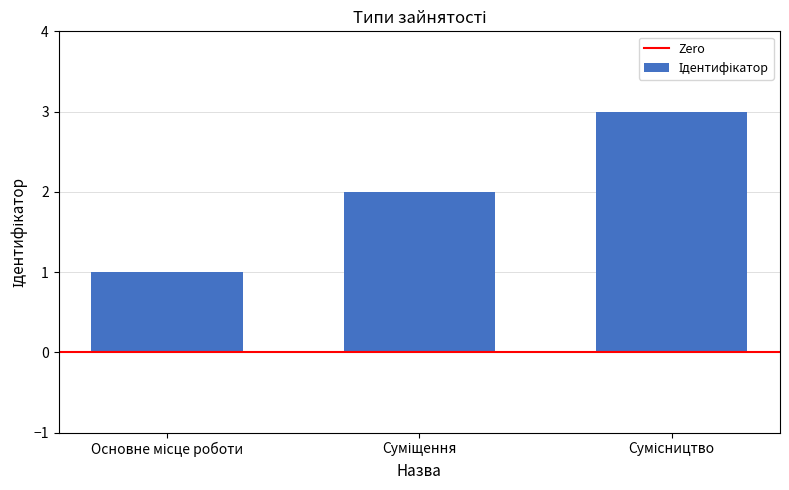

What is the sum of all values?

6